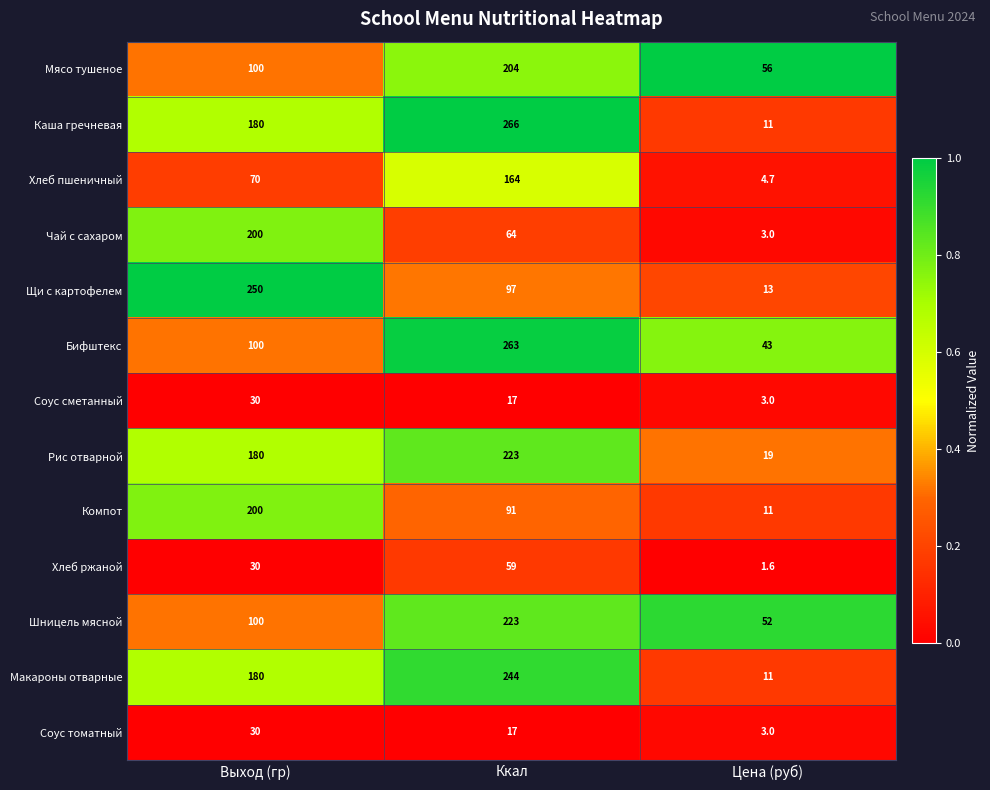

What is the average value of the Рис отварной series?

140.7